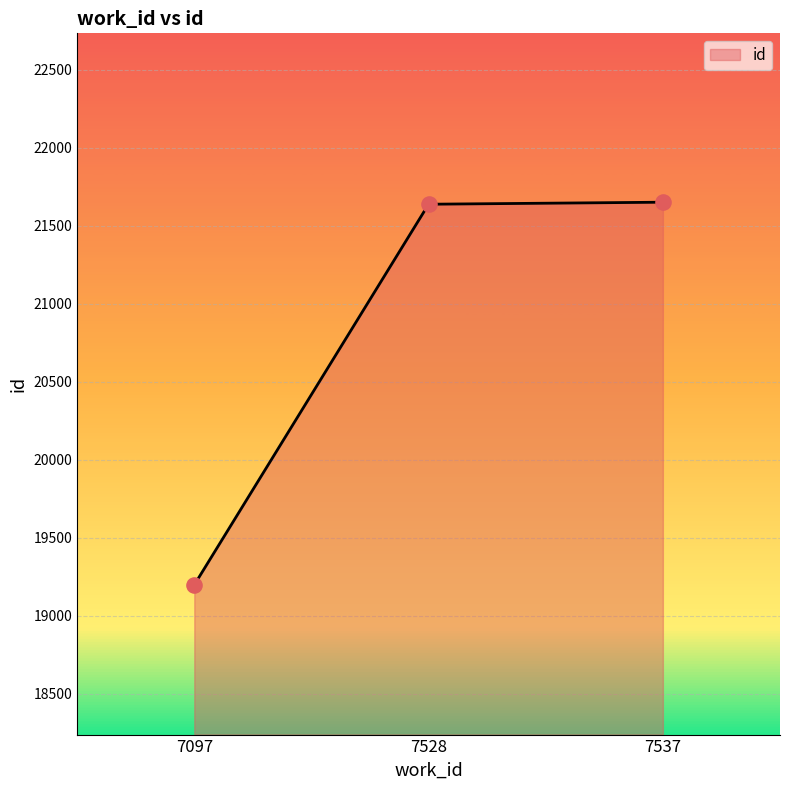

What is the ratio of the value at 7097 to the value at 7537?

0.9